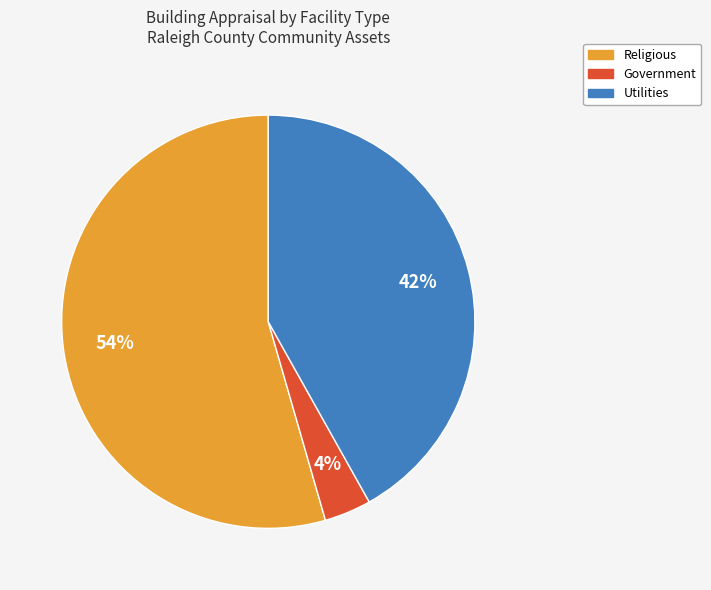

To the nearest percent, what is the average slice percentage?

33%